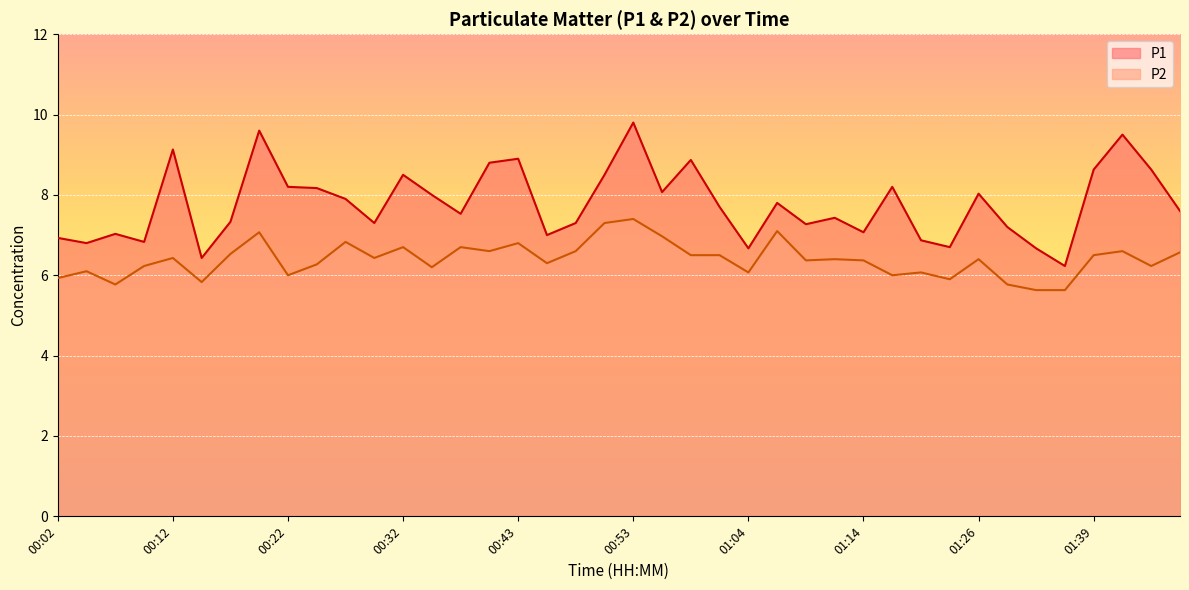

True or false: P2 and P1 cross at least once.

False